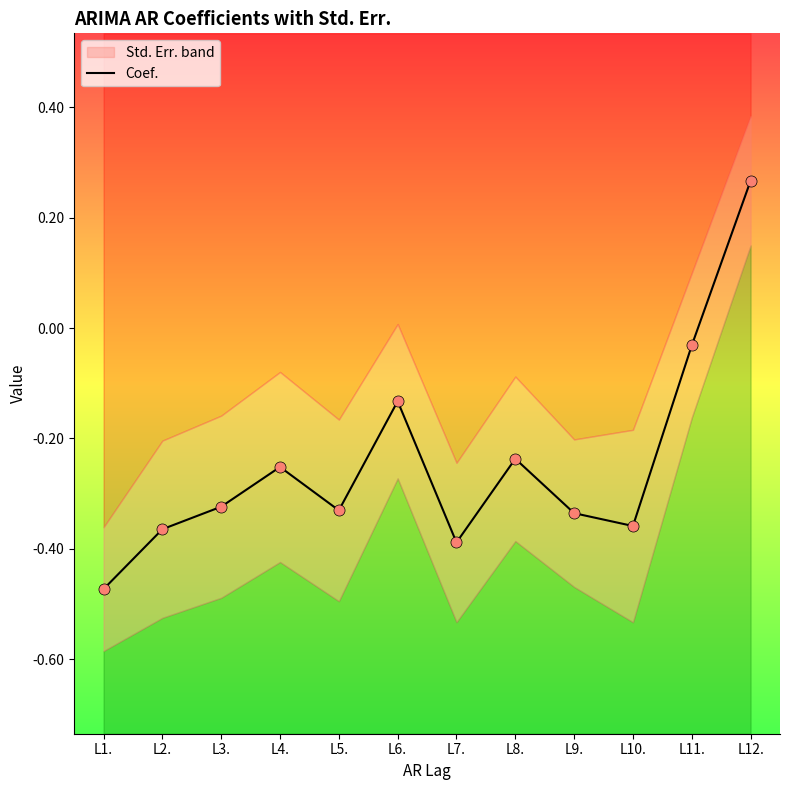

List the labels in order of value, smallest first.

L1., L7., L2., L10., L9., L5., L3., L4., L8., L6., L11., L12.